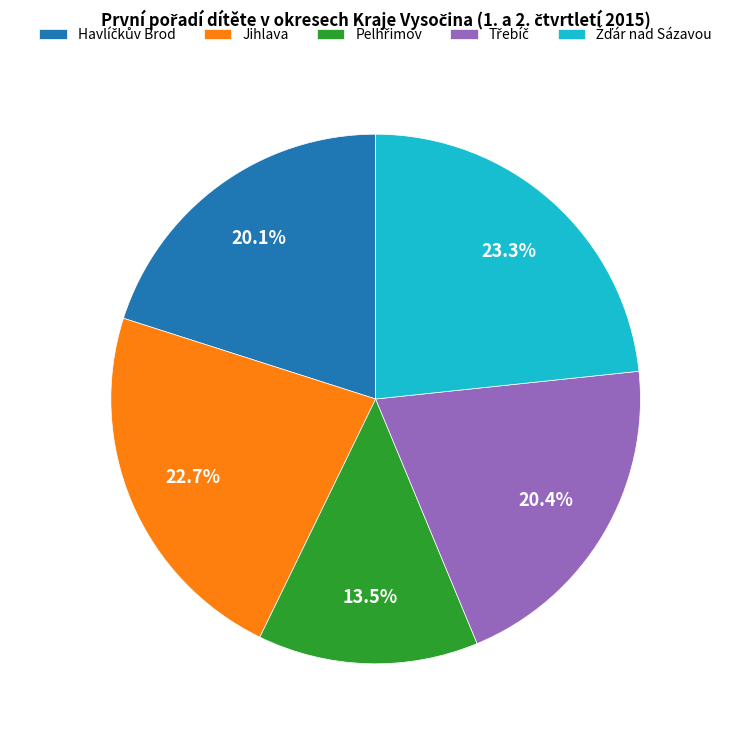

Does any single category account for the majority?

No